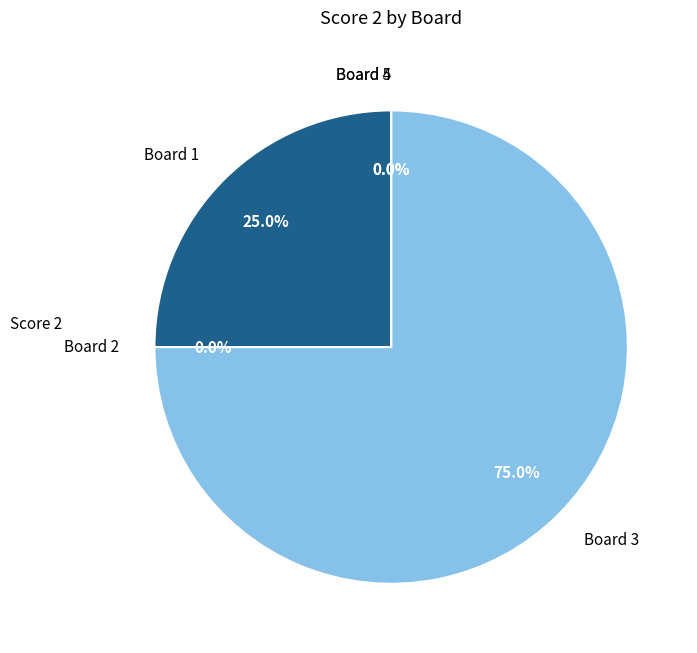

True or false: Board 4 accounts for 11% of the total.

False